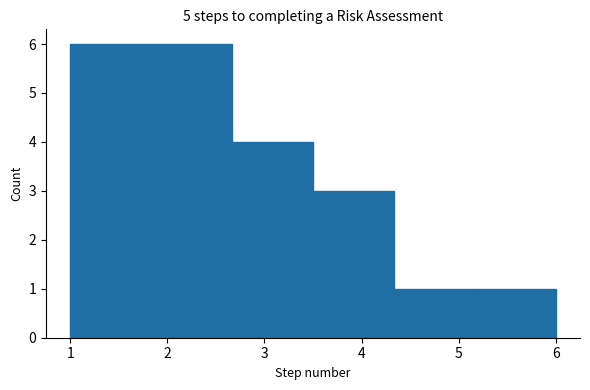

Reading left to right, list every bar in this chart as the range it spans on the x-axis followed by its height. Neither the bar edges nor the heights are printed on the chart, so give them approximately, as read against the axes.

1.0 to 1.8: 6
1.8 to 2.7: 6
2.7 to 3.5: 4
3.5 to 4.3: 3
4.3 to 5.2: 1
5.2 to 6.0: 1